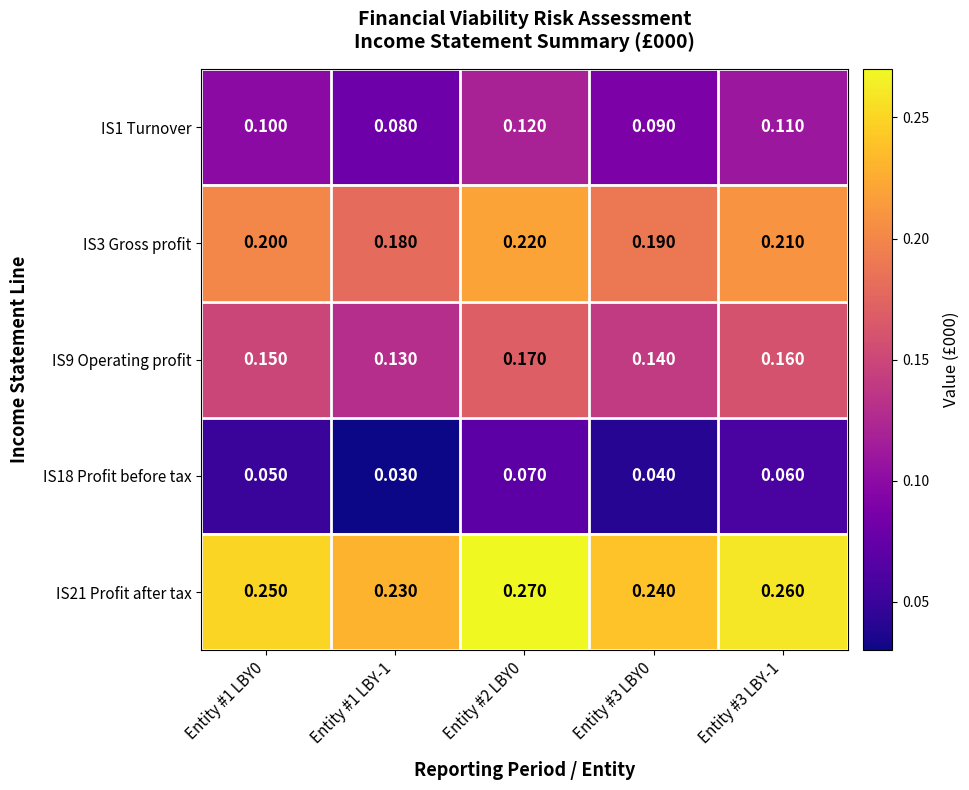

Is the value of IS3 Gross profit at Entity #2 LBY0 greater than the value of IS18 Profit before tax at Entity #3 LBY0?

Yes